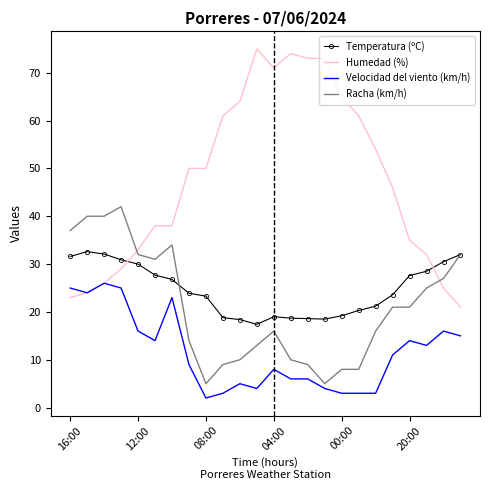

Which series ends up on top after the final intersection of Temperatura (ºC) and Humedad (%)?

Temperatura (ºC)